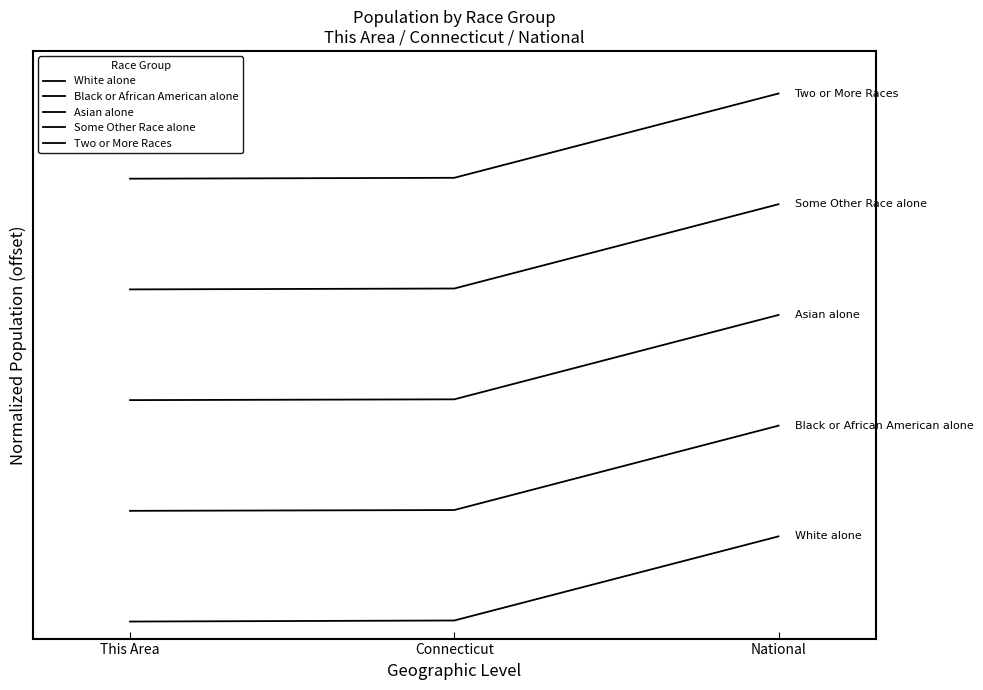

At which label does White alone reach its peak?

National